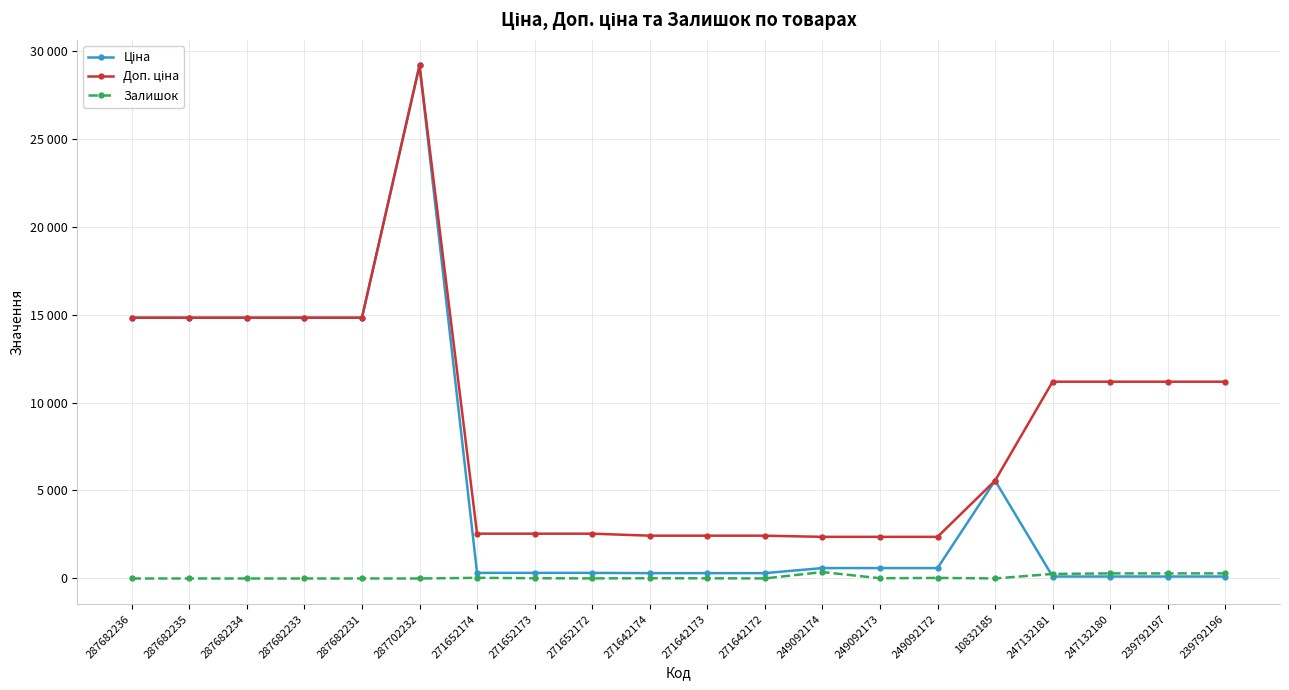

What is the difference between the maximum and minimum values in the Залишок series?

365.0